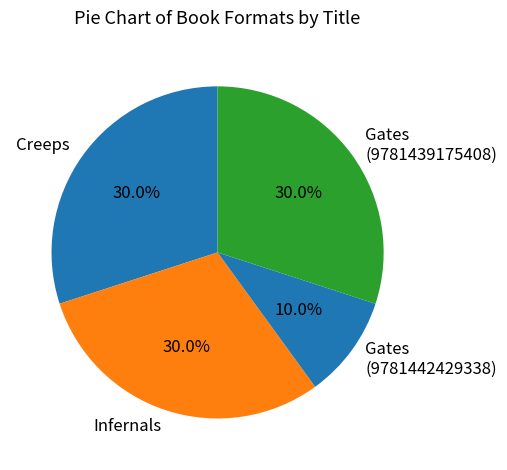

Approximately how many times larger is the value at Gates (9781439175408) compared to Gates (9781442429338)?

3.0